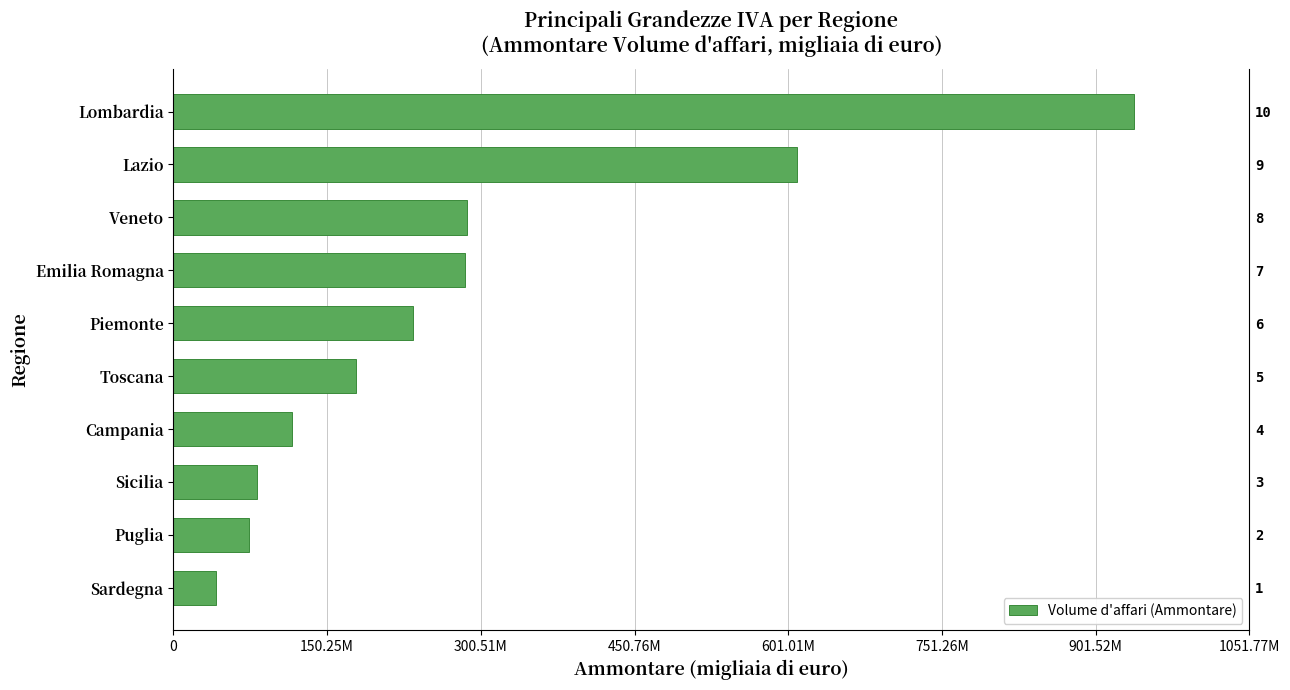

What is the smallest value displayed?

41640836